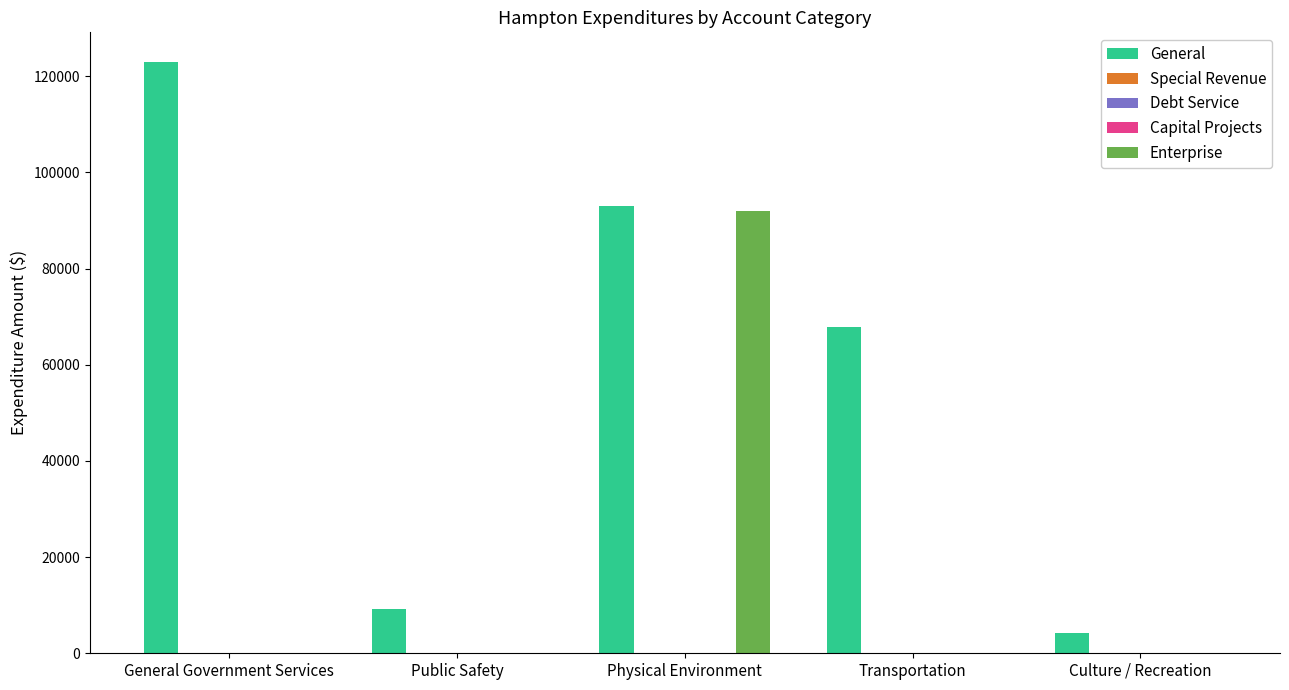

What is the label of the 4th bar from the left?

Transportation